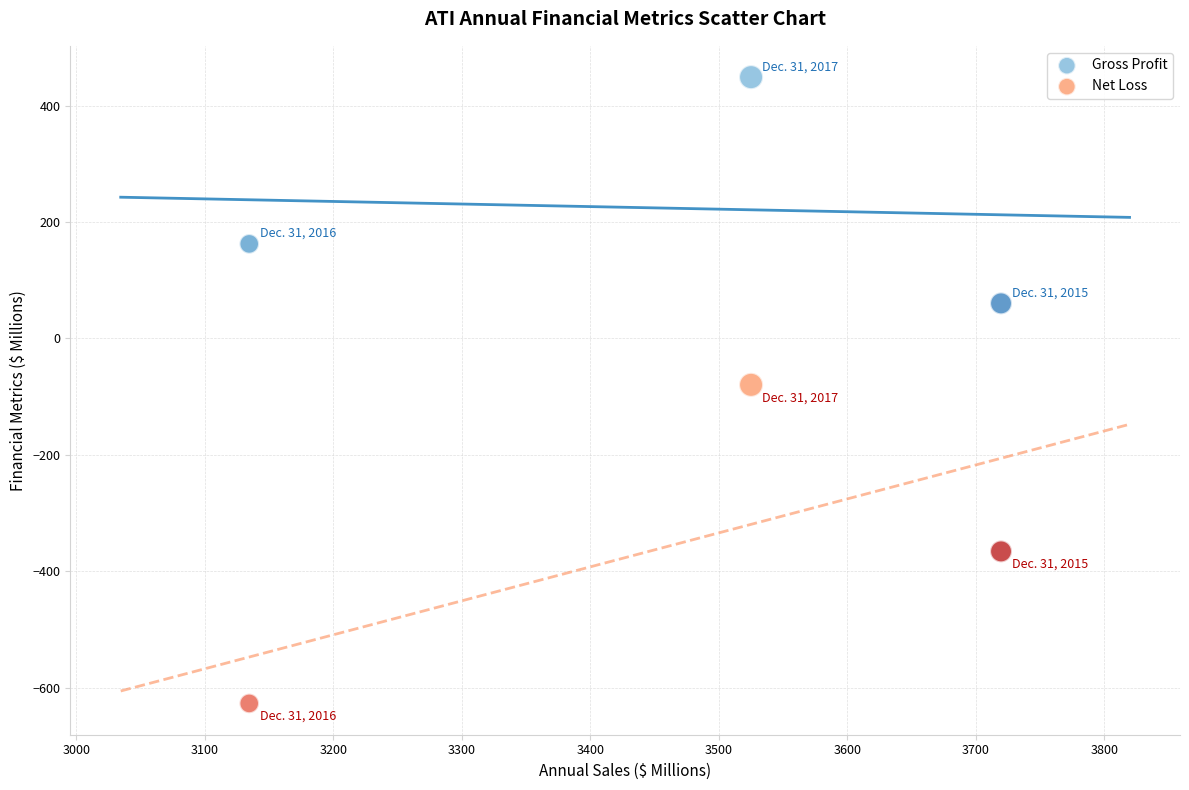

Which series has the largest Y range (max minus min)?

Net Loss